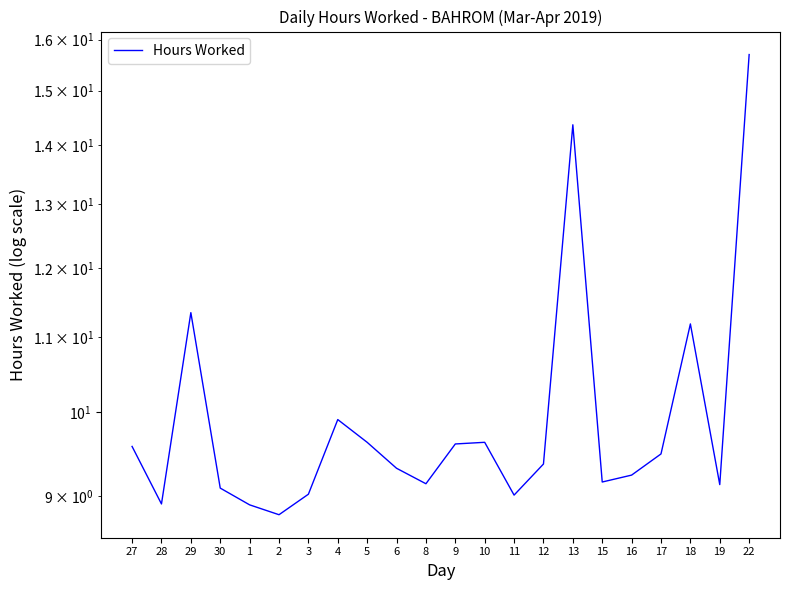

Reading left to right, extract all data points from this chart.

9.6	8.9	11.3	9.1	8.9	8.8	9.0	9.9	9.6	9.3	9.1	9.6	9.6	9.0	9.4	14.4	9.2	9.2	9.5	11.2	9.1	15.7